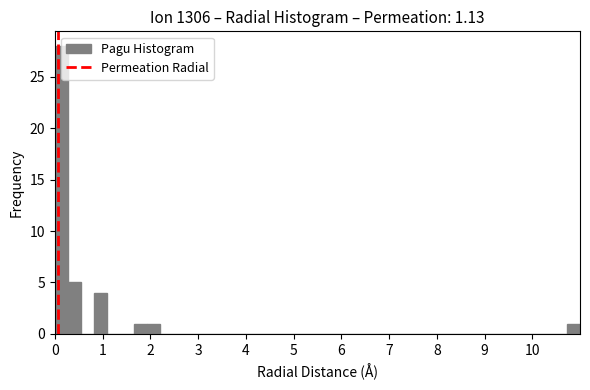

Read against the x-axis, roughly where is the centre of the tallest bar?

0.1